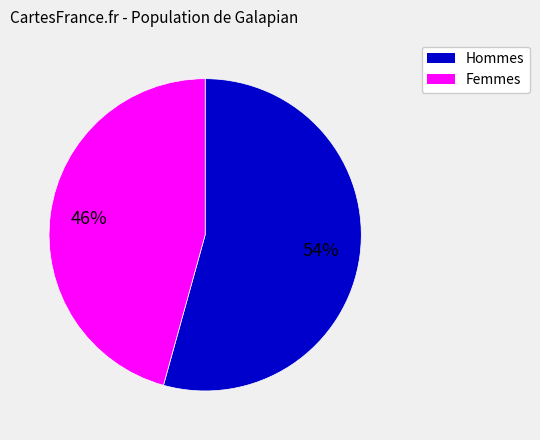

To the nearest percent, what is the average slice percentage?

50%